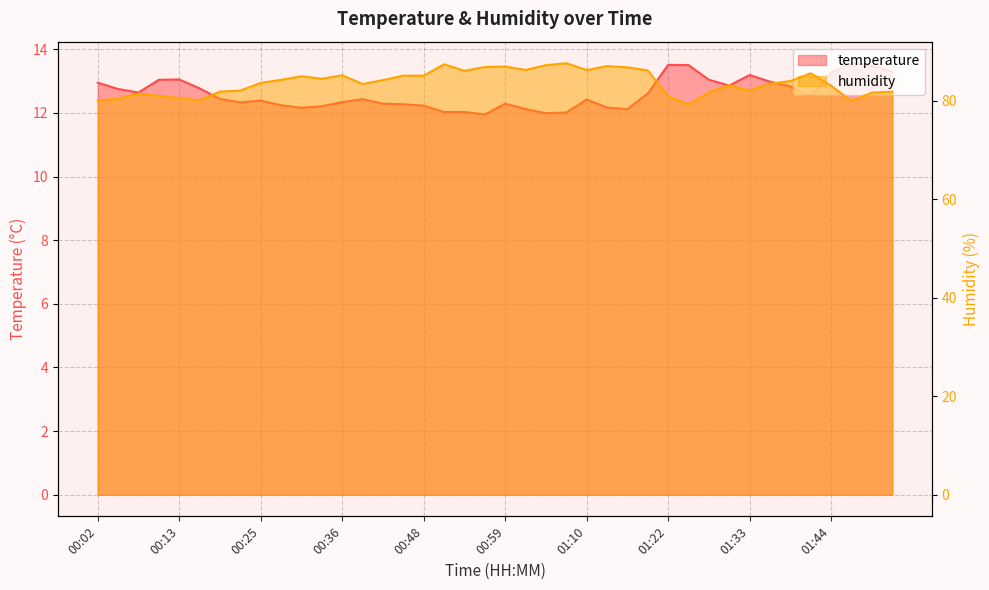

Reading right to left, transcribe all the data shown in this chart.

temperature: 13.3	13.5	13.6	13.3	12.5	12.8	13.0	13.2	12.9	13.0	13.5	13.5	12.6	12.1	12.2	12.4	12.0	12.0	12.1	12.3	11.9	12.0	12.0	12.2	12.3	12.3	12.4	12.3	12.2	12.2	12.2	12.4	12.3	12.4	12.8	13.1	13.0	12.6	12.8	12.9
humidity: 81.8	81.7	79.9	83.0	85.6	84.0	83.5	82.0	83.2	81.7	79.3	80.9	86.2	86.8	87.0	86.2	87.6	87.2	86.2	87.0	86.8	86.1	87.4	85.1	85.1	84.2	83.4	85.2	84.5	85.0	84.2	83.6	82.1	81.8	80.1	80.5	81.0	81.5	80.4	80.1